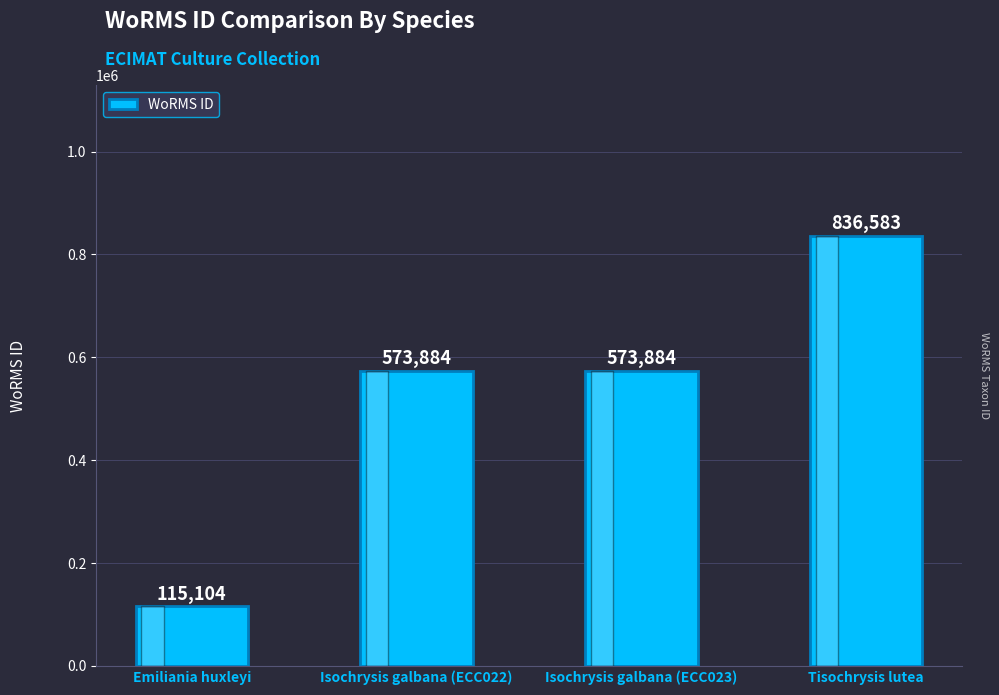

How many values are between 573884 and 836583?

3